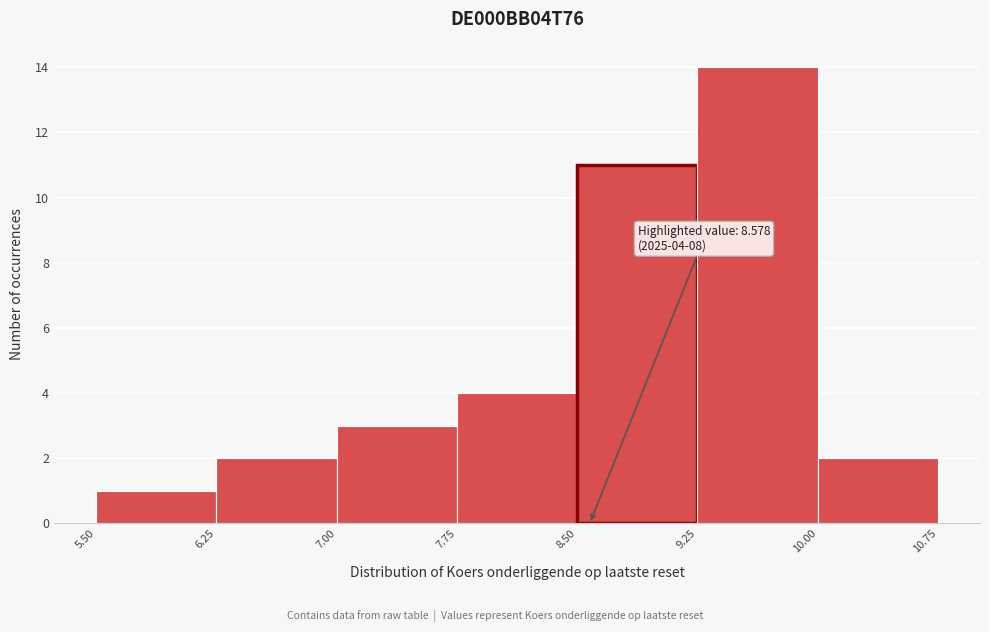

Over which range of the x-axis is the bar tallest?

9.25 to 10.00